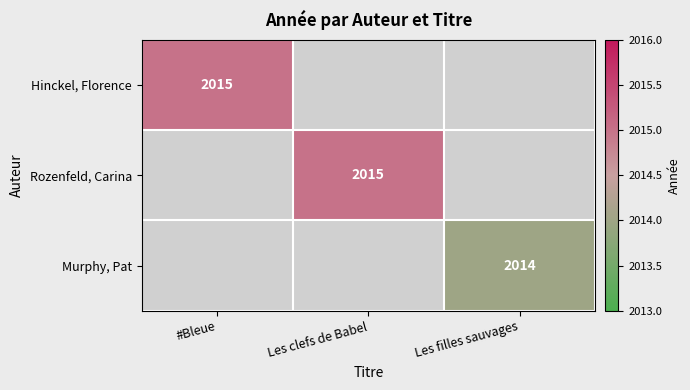

What is the greatest value displayed?

2015.0